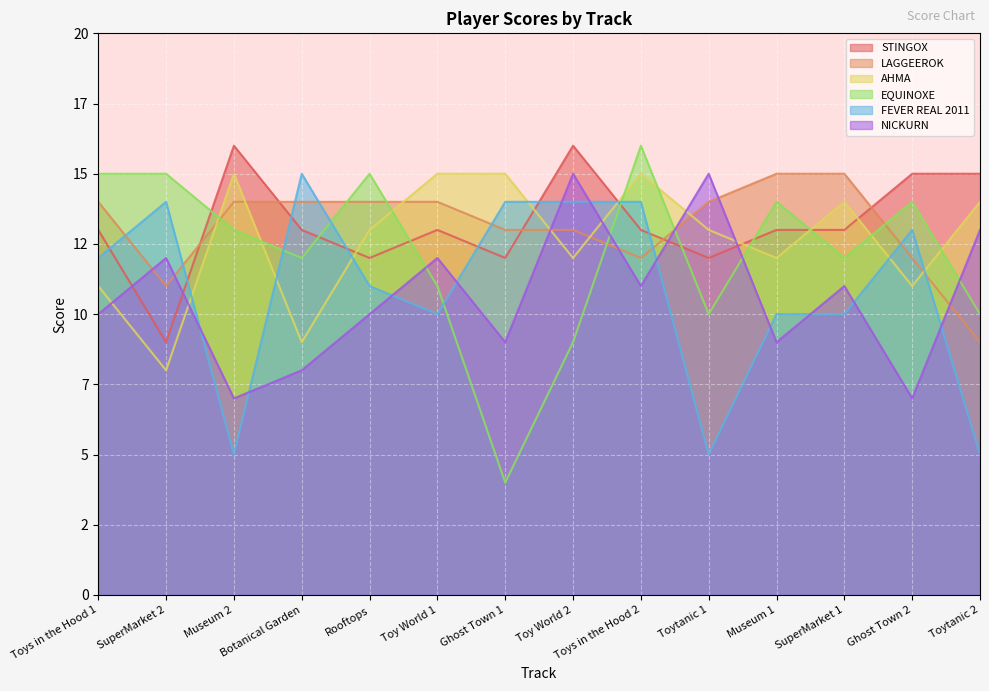

True or false: AHMA and FEVER REAL 2011 intersect in this chart.

True